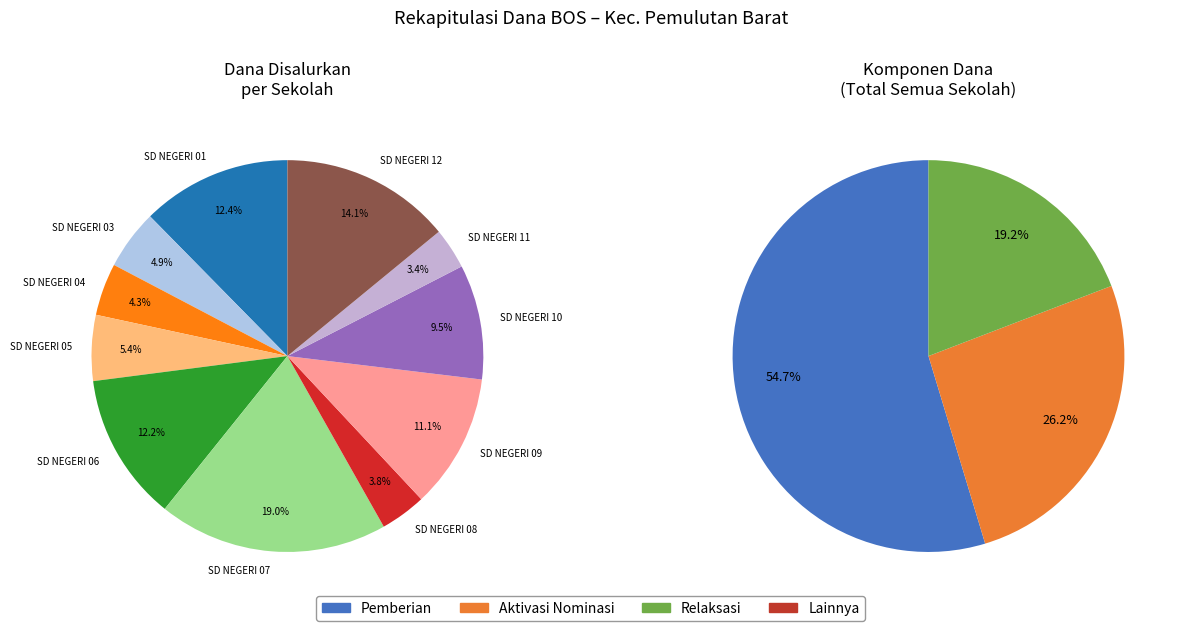

Count the number of slices in the pie.

11